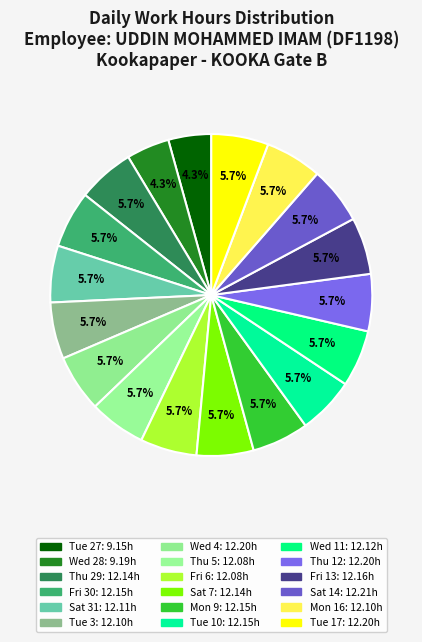

Is there any slice that represents more than half of the pie?

No